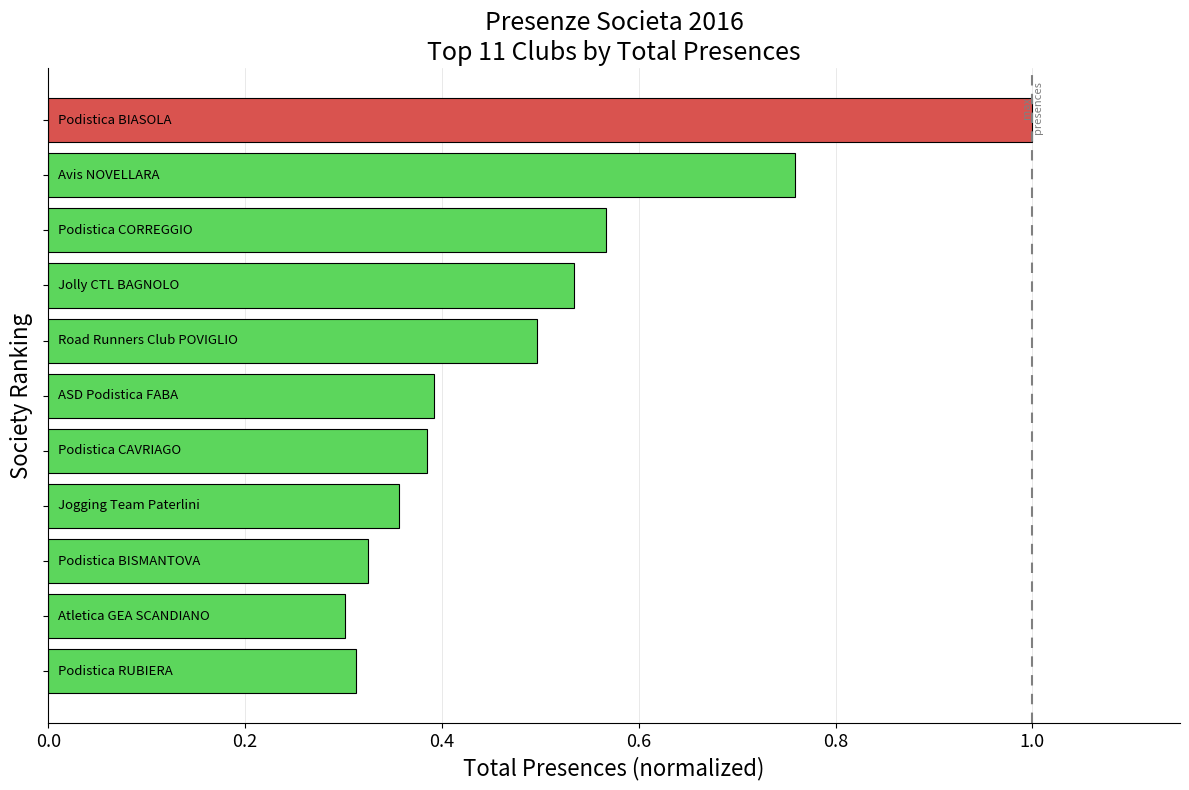

What is the sum of all values?

5.4